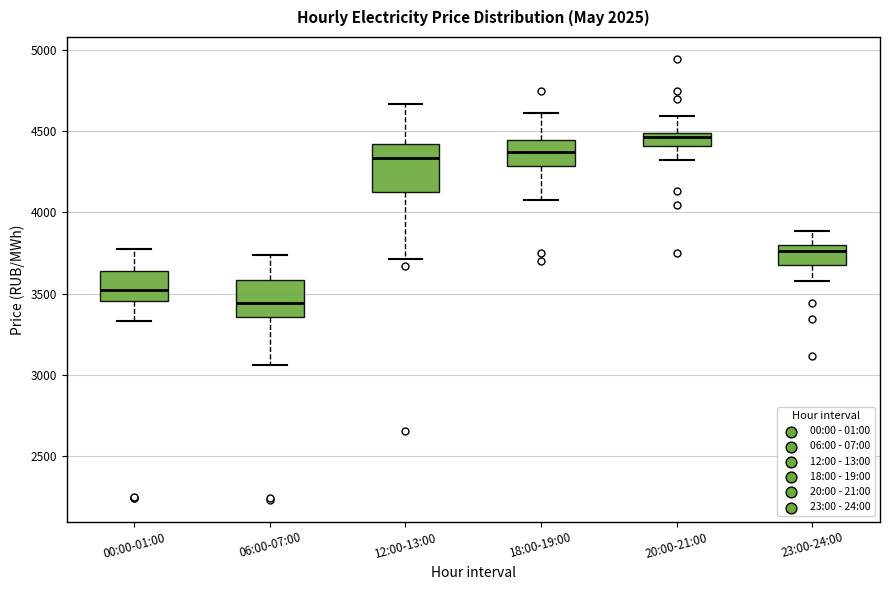

Which box's median line is the highest?

20:00-21:00